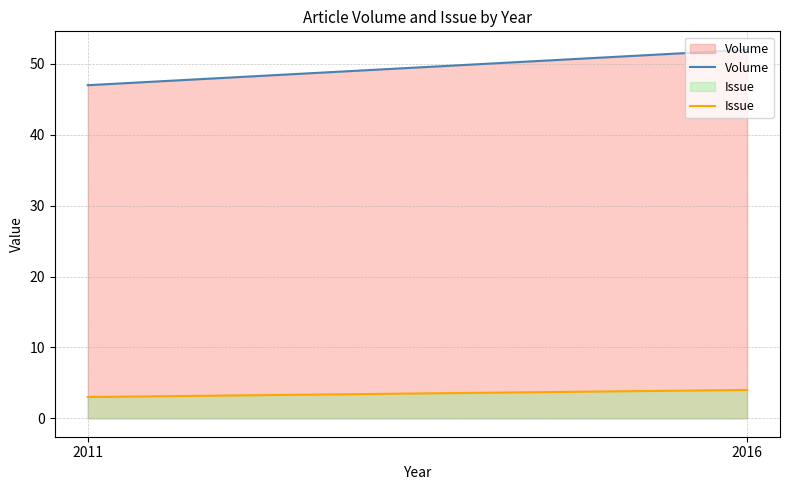

The value of Issue at 2016 is 3. True or false?

False